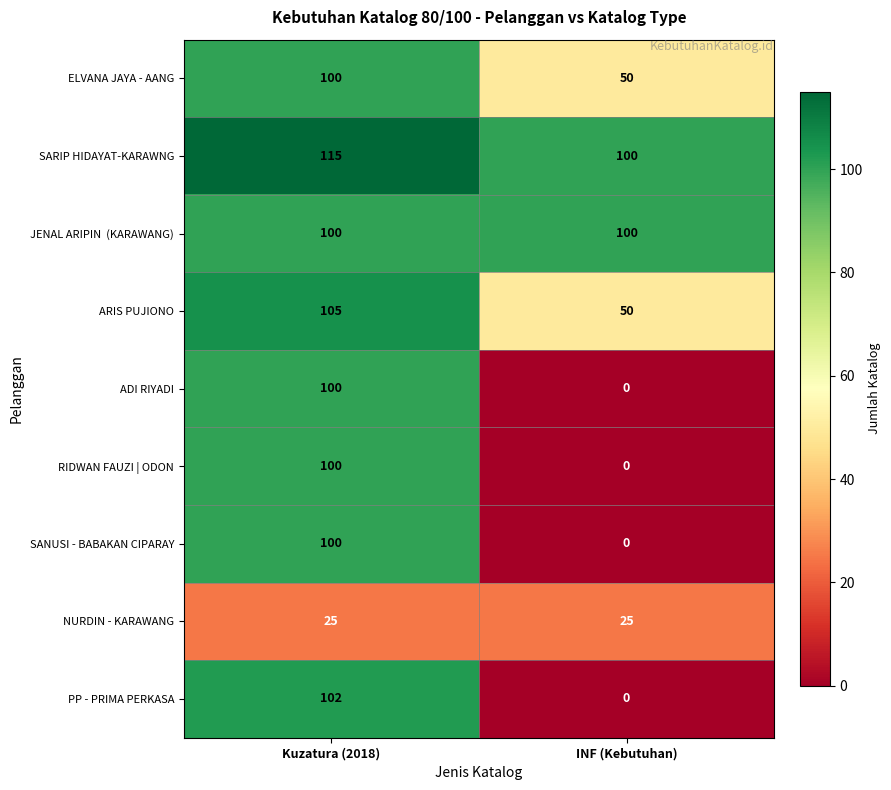

What is the spread (max minus min) of values at Kuzatura (2018)?

90